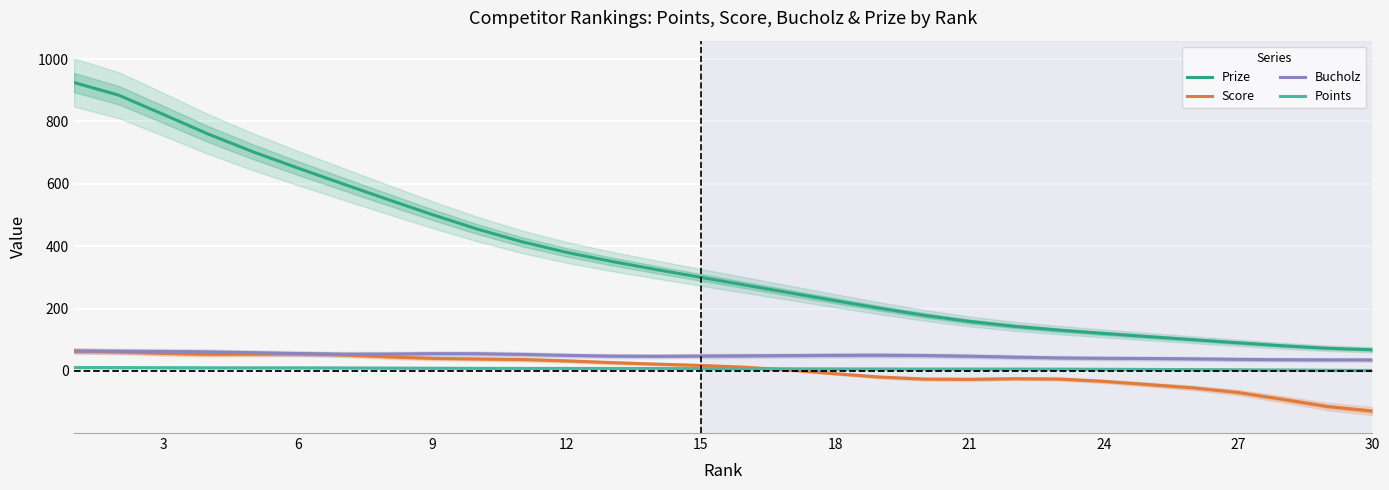

What are all the series names shown in the legend?

Prize, Score, Bucholz, Points